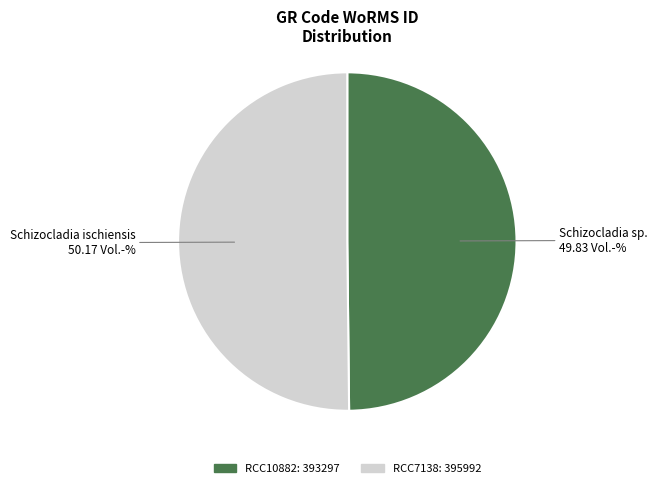

The RCC10882 slice represents 41% of the pie. True or false?

False